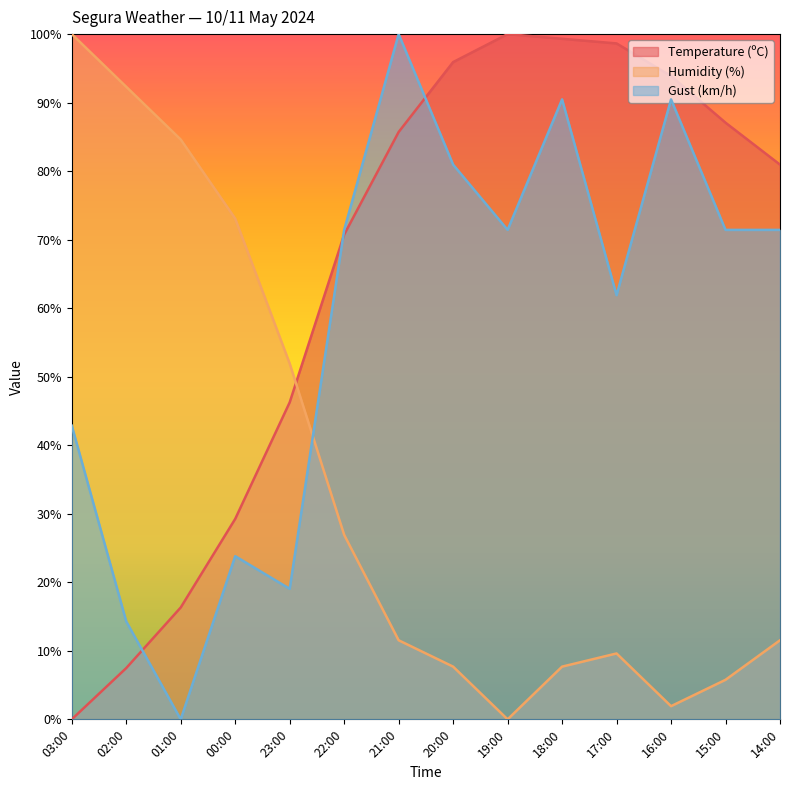

Between 20:00 and 16:00, which is larger?

20:00